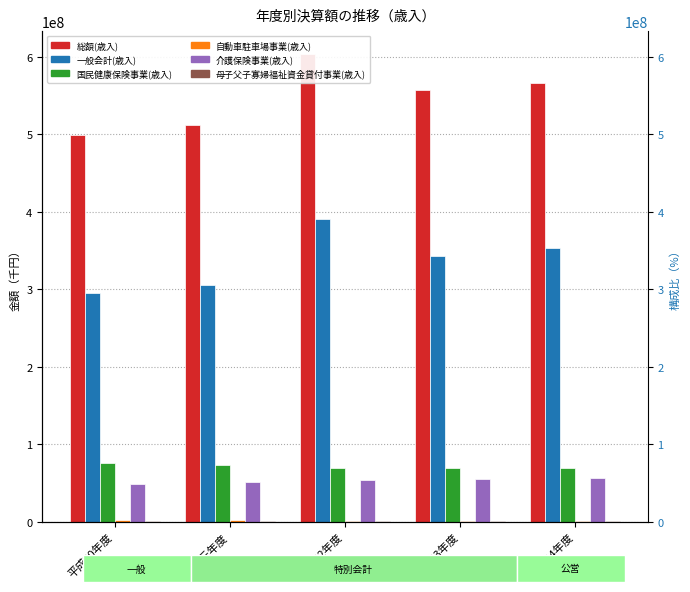

What is the sum of all 総額(歳入) values?

2736141904